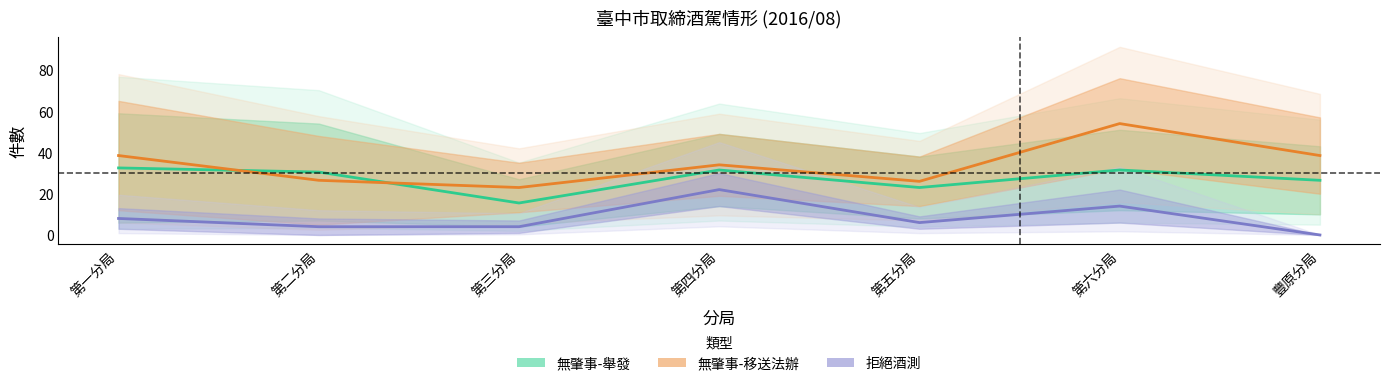

What is the label of the 1st point from the right?

豐原分局